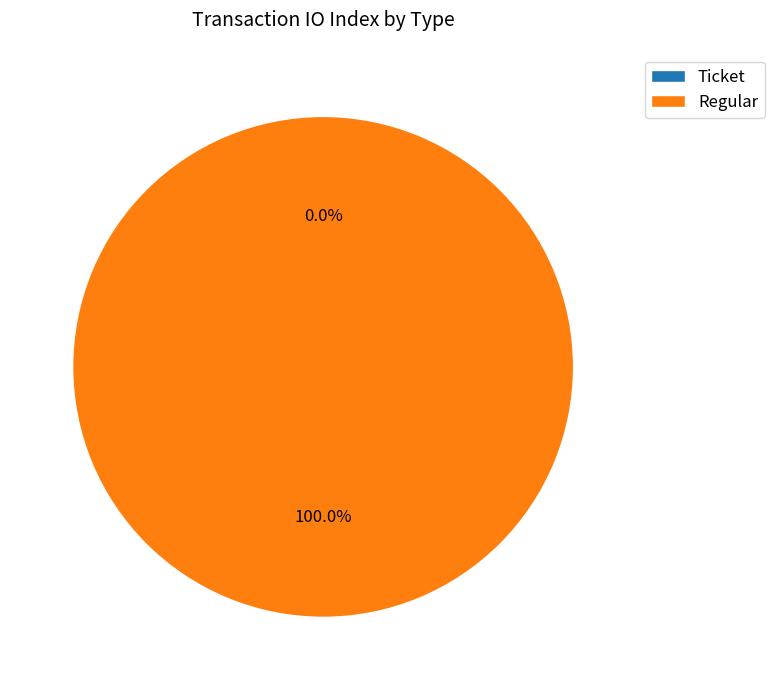

Is there any slice that represents more than half of the pie?

Yes